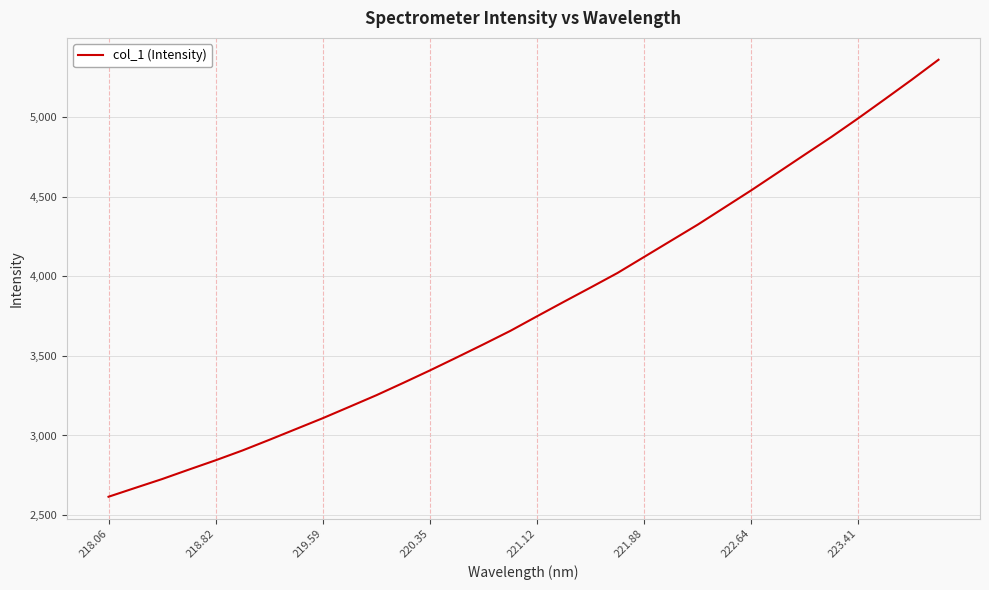

What is the average value?

3804.8